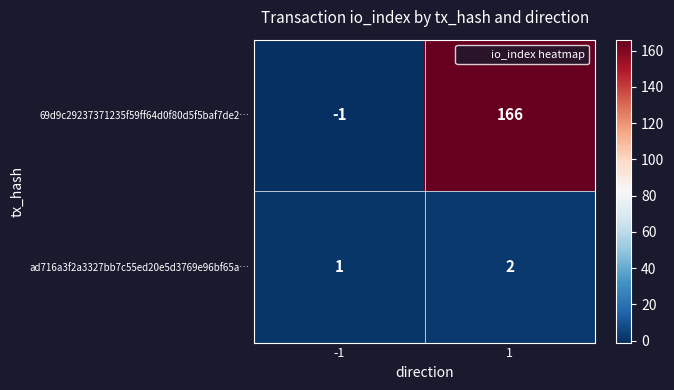

Which series changed the most between -1 and 1?

69d9c29237371235f59ff64d0f80d5f5baf7de2…